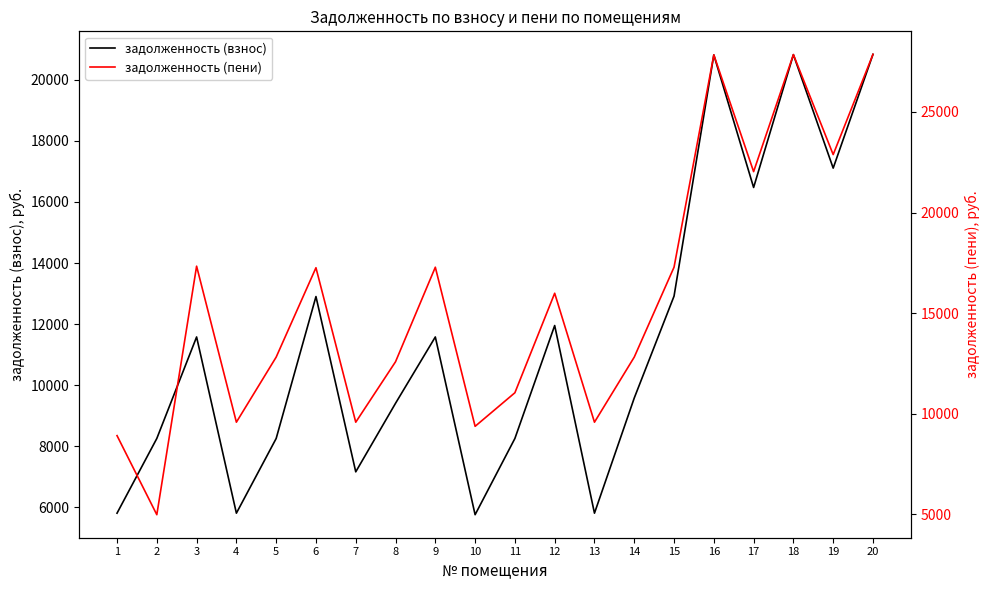

How many data points in задолженность (взнос) are less than 11579?

10